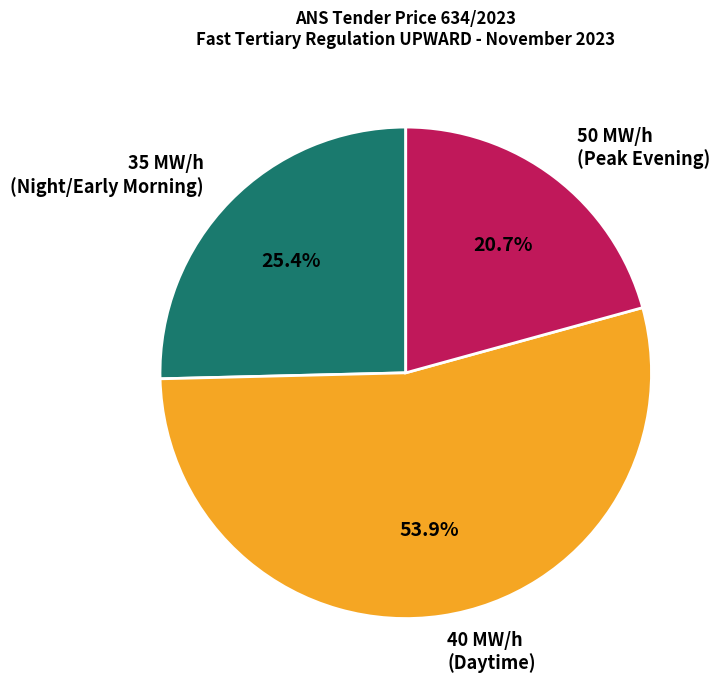

What is the ratio of the value at 35 MW/h (Night/Early Morning) to the value at 50 MW/h (Peak Evening)?

1.2